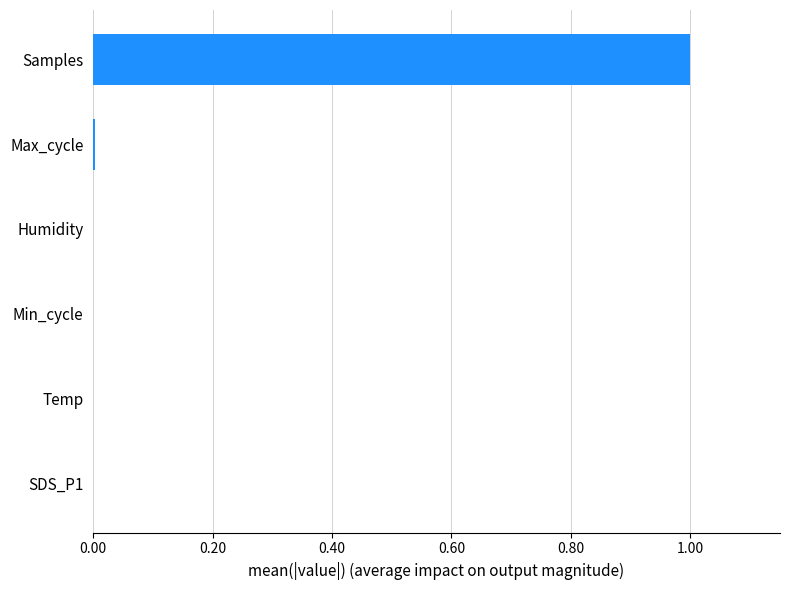

The value at Max_cycle is 0.0. True or false?

True